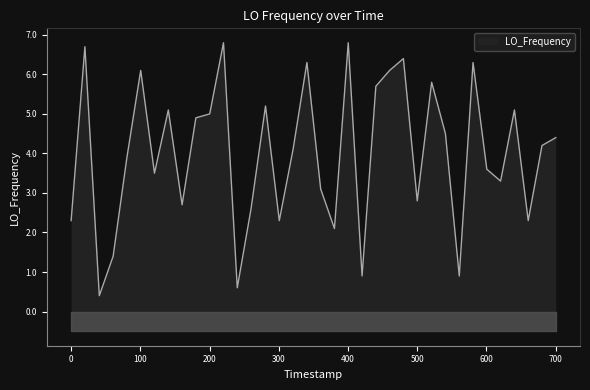

What is the approximate value at 1478812295.3?

4.2